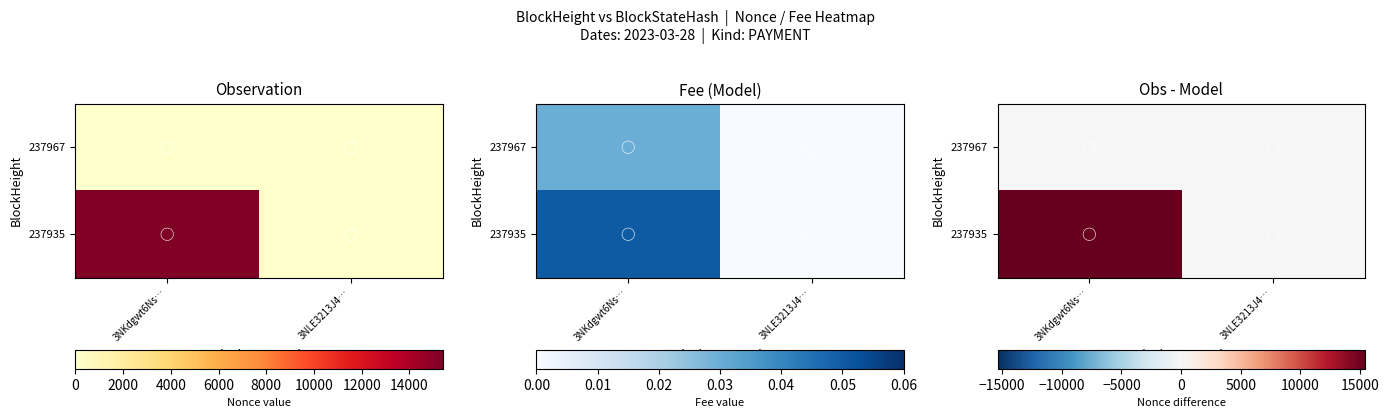

At how many categories does at least one series exceed 10661?

1